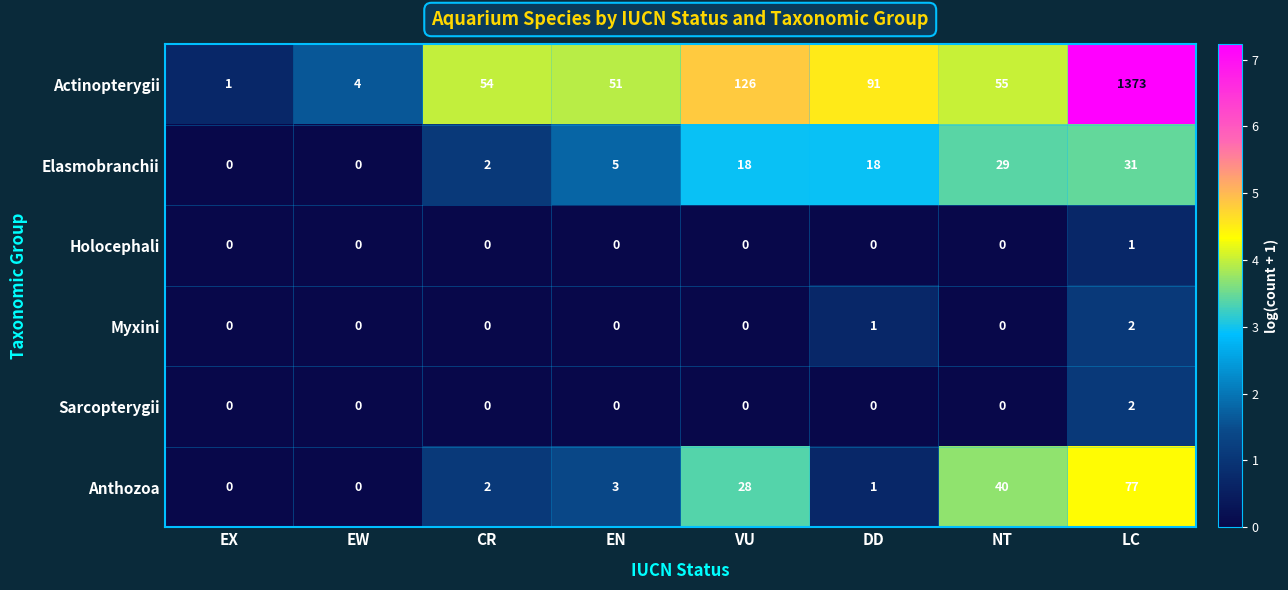

How many distinct data groups are displayed?

6